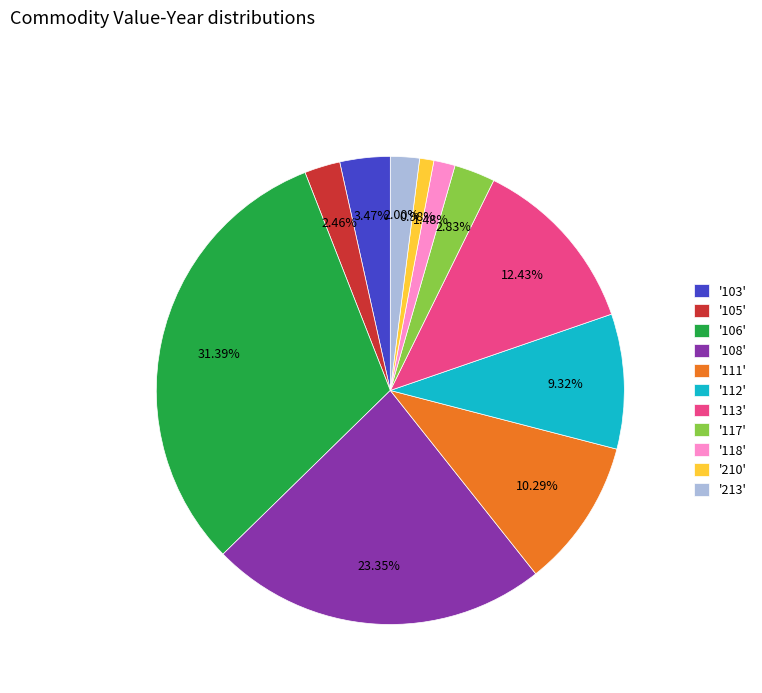

Does any single category account for the majority?

No